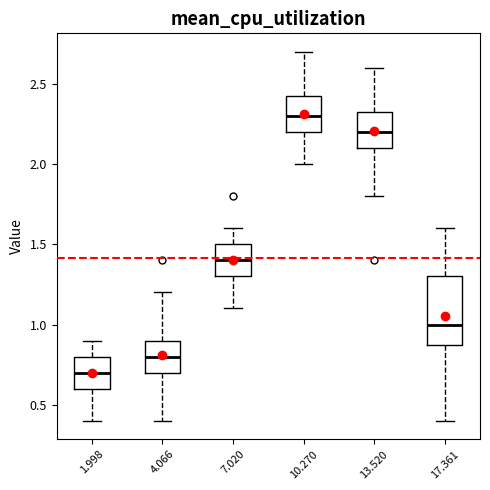

Reading left to right, read every box against the y-axis: the position of its median line, the range the box covers, and the ends of its whiskers. The values are not printed on the chart, so give them approximately, as read against the axis.

1.998: median 0.70, box 0.60 to 0.80, whiskers 0.40 to 0.90
4.066: median 0.80, box 0.70 to 0.90, whiskers 0.40 to 1.20
7.020: median 1.40, box 1.30 to 1.50, whiskers 1.10 to 1.60
10.270: median 2.30, box 2.20 to 2.45, whiskers 2.00 to 2.70
13.520: median 2.20, box 2.10 to 2.35, whiskers 1.80 to 2.60
17.361: median 1.00, box 0.90 to 1.30, whiskers 0.40 to 1.60